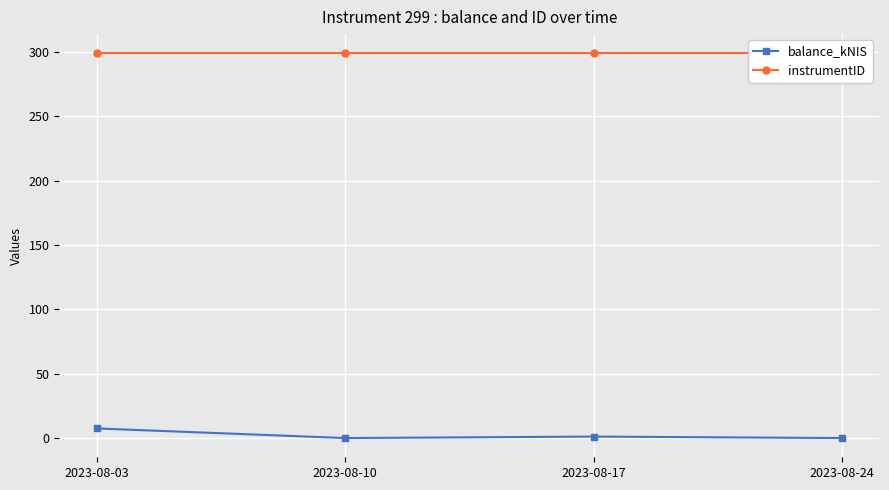

List the series in order of their peak value, lowest first.

balance_kNIS, instrumentID